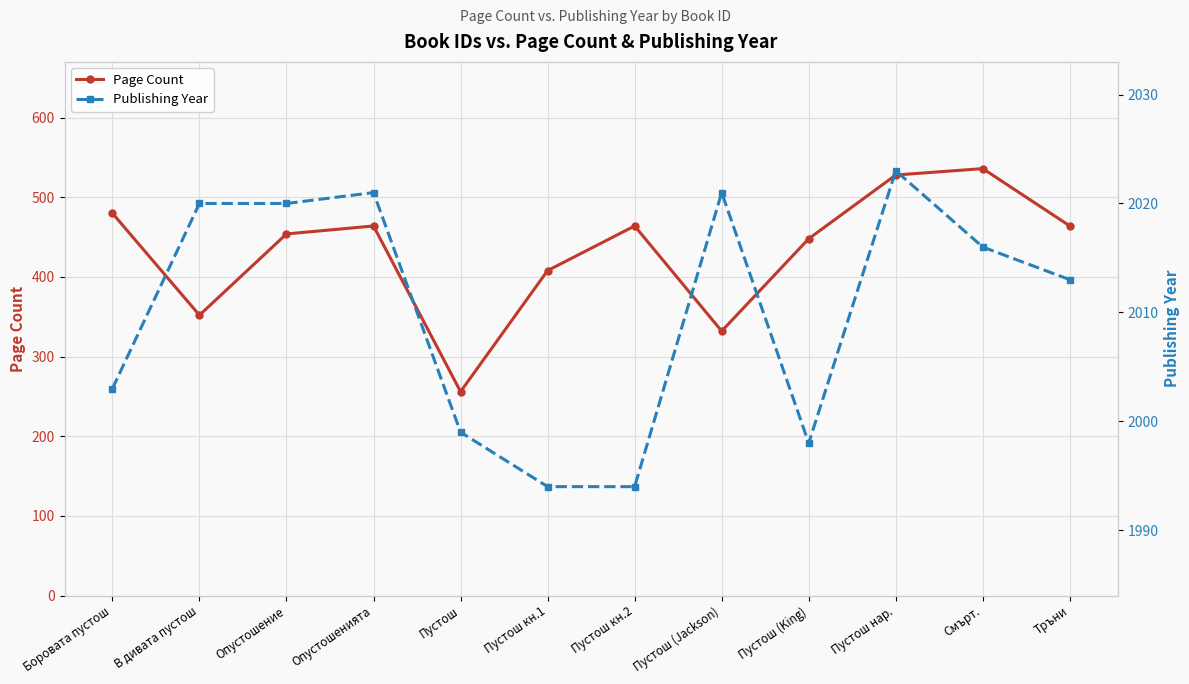

Which label corresponds to the smallest value in the chart?

Пустош